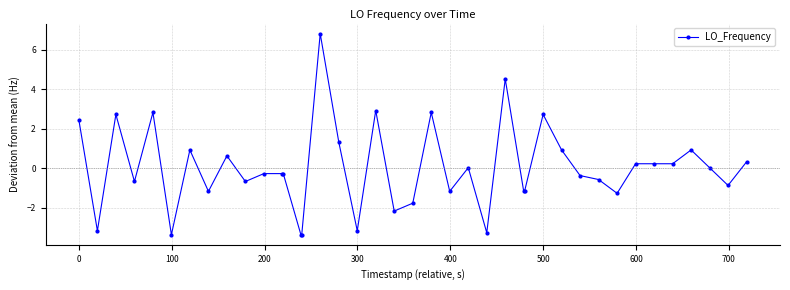

What is the difference between the maximum and second lowest values?

10.2